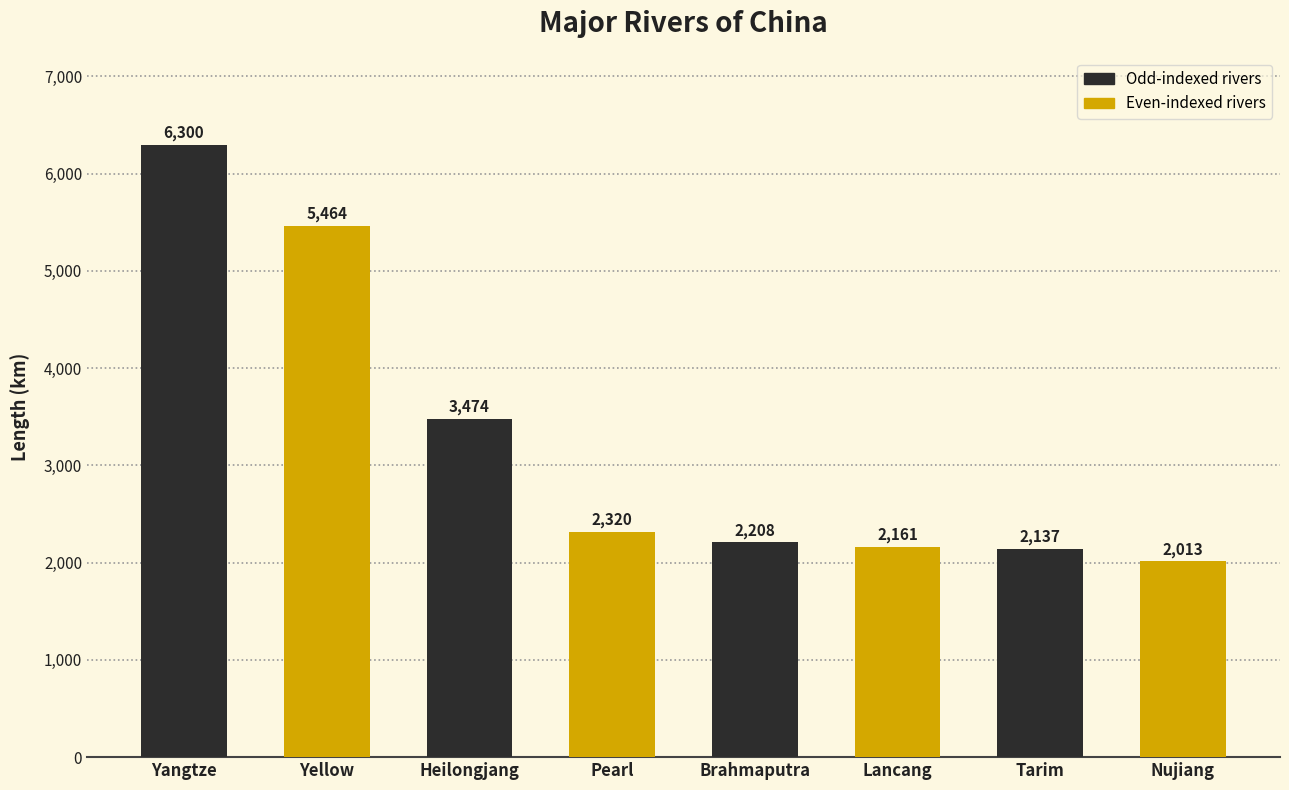

At which label is the value closest to 4156?

Heilongjang